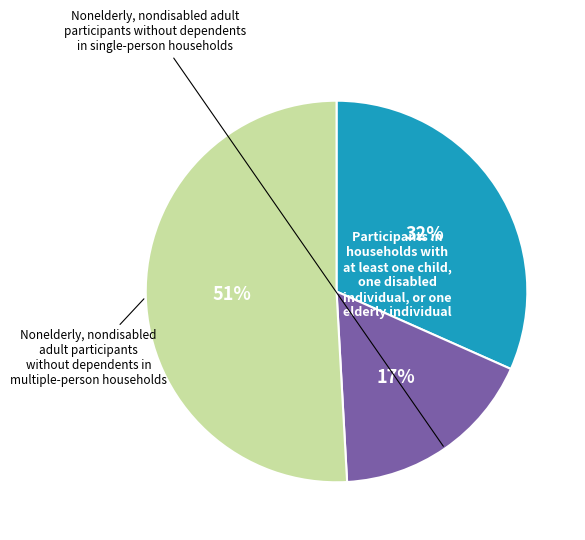

To the nearest percent, what is the average slice percentage?

33%